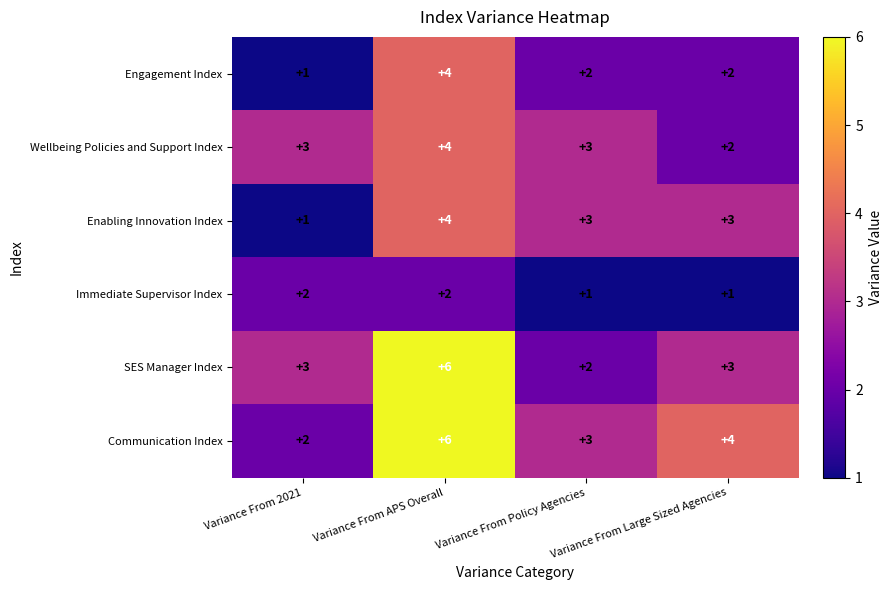

What value does the Enabling Innovation Index series have at Variance From Policy Agencies?

3